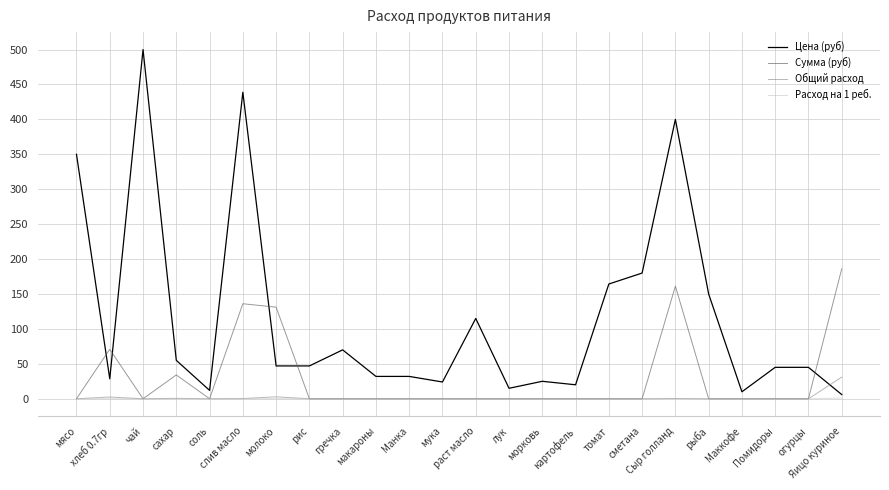

True or false: Цена (руб) and Общий расход intersect in this chart.

True